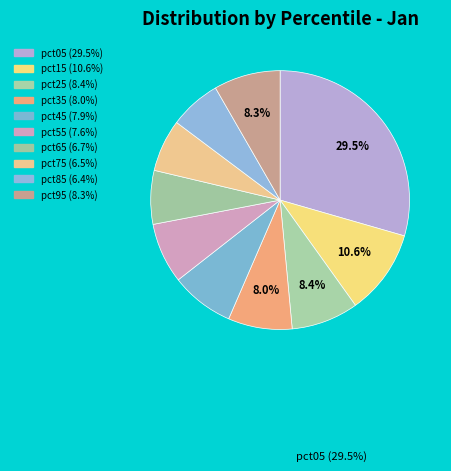

Count the number of slices in the pie.

10